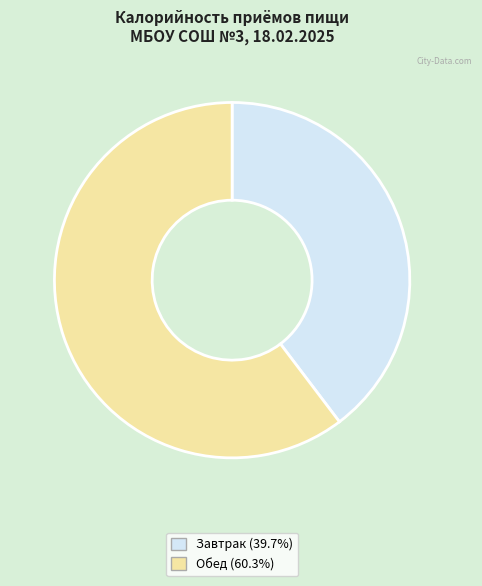

Which has a higher value, Обед or Завтрак?

Обед